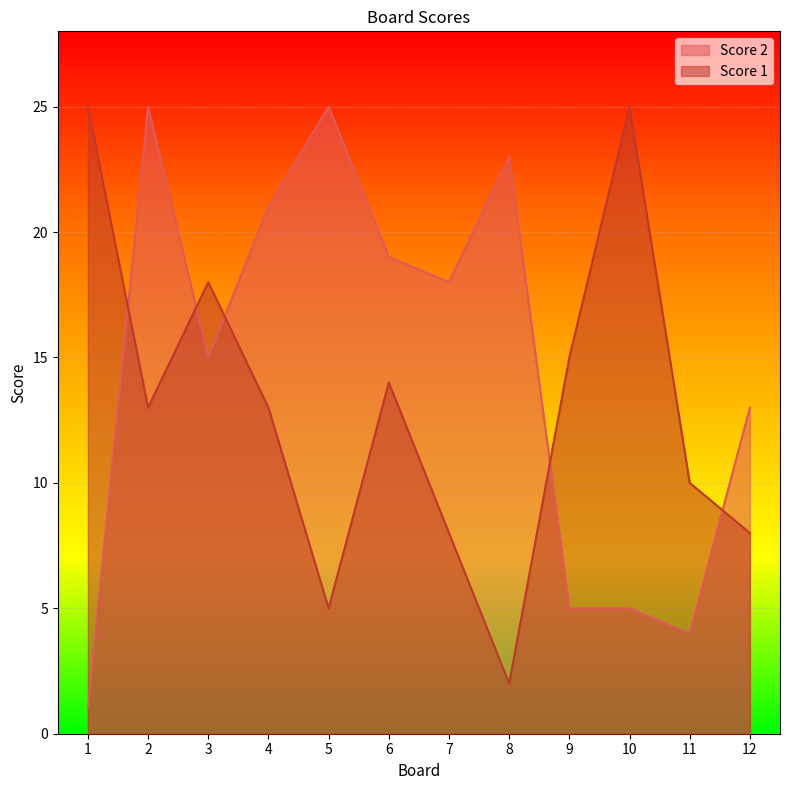

How many categories are shown in the chart?

12